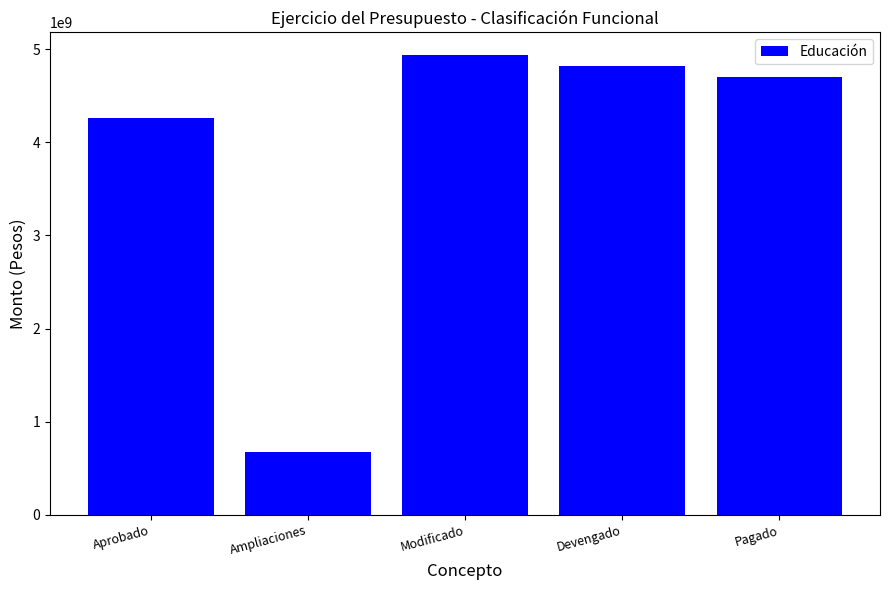

Is it true that the value at Modificado is 4933212409.4?

True